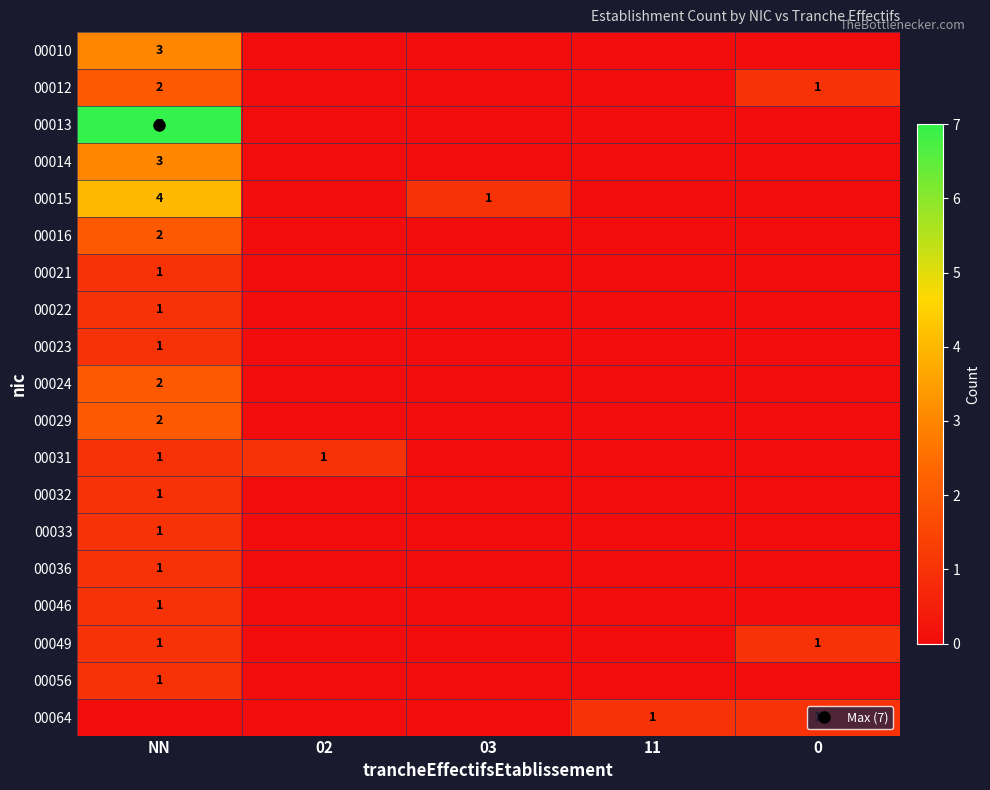

What is the spread (max minus min) of values at 11?

1